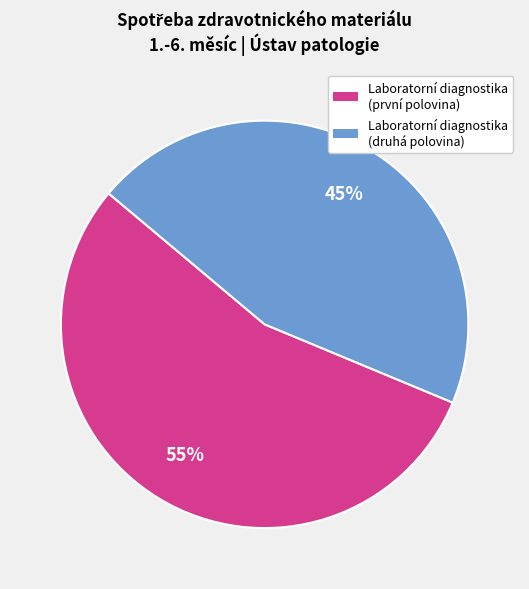

Does any single category account for the majority?

Yes